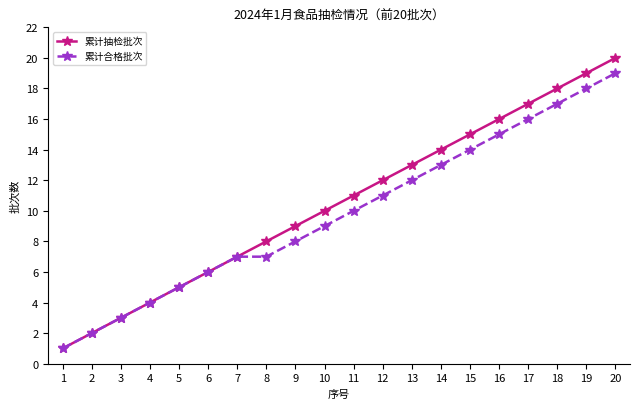

Which category has the highest value across all series?

20